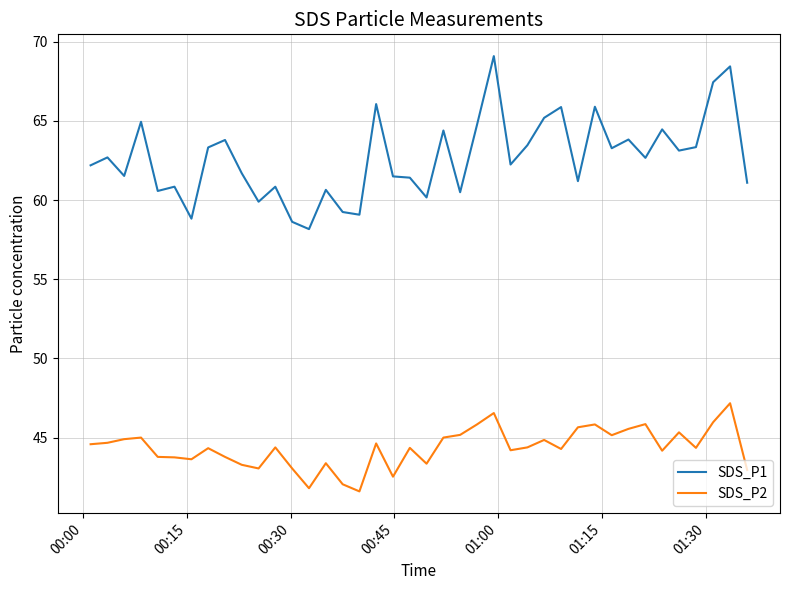

True or false: SDS_P2 and SDS_P1 cross at least once.

False